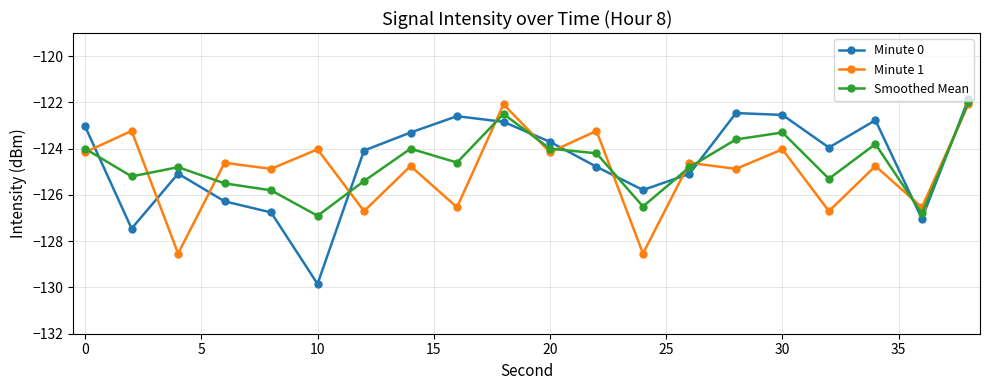

What is the average value of the Minute 1 series?

-124.9